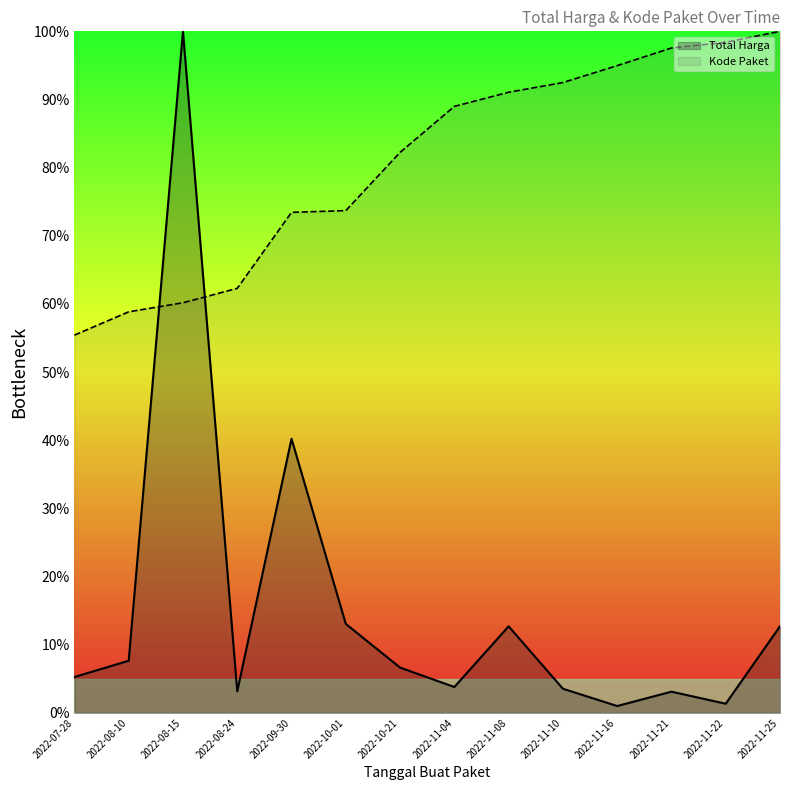

Rank the series at 2022-09-30 from highest to lowest value.

Kode Paket, Total Harga